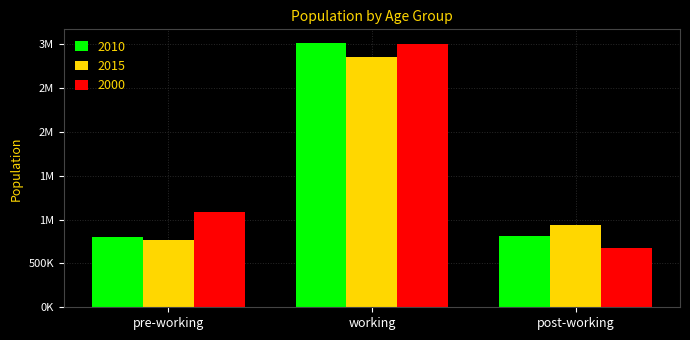

What are all the series names shown in the legend?

2010, 2015, 2000